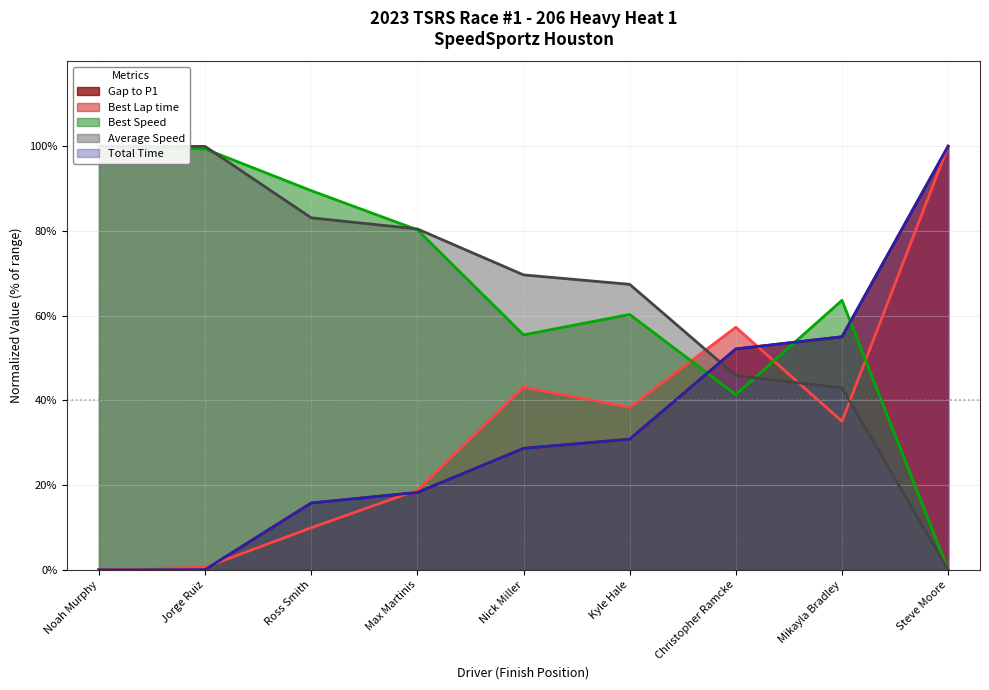

What are all the series names shown in the legend?

Gap to P1, Best Lap time, Best Speed, Average Speed, Total Time